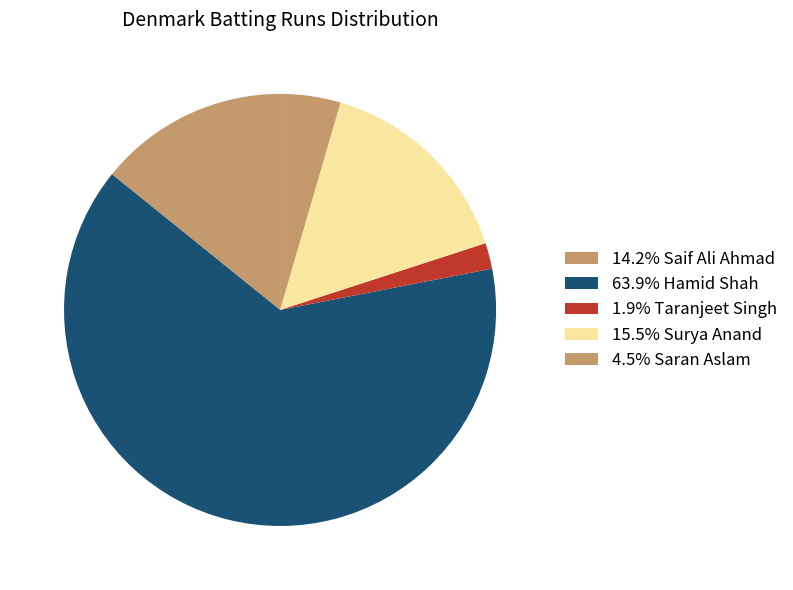

Count the number of slices in the pie.

5